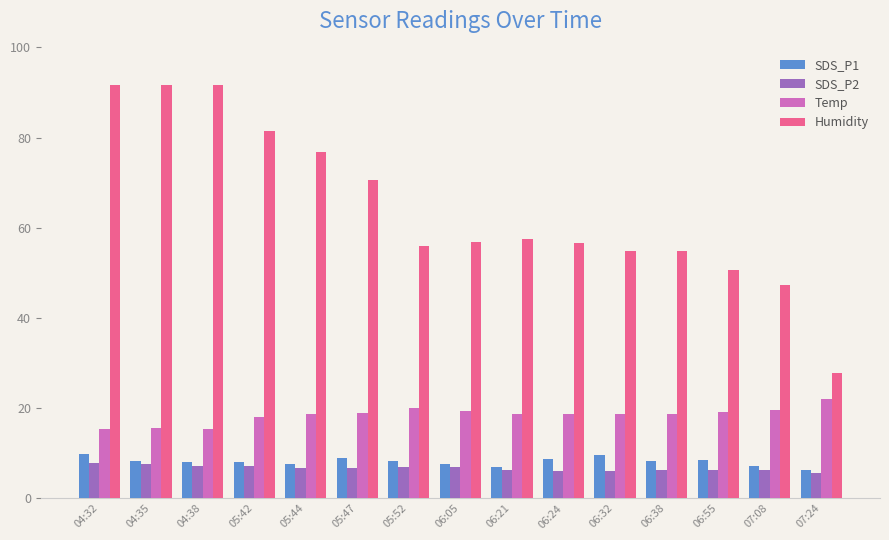

What is the sum of the Temp values at 07:08 and 07:24?

41.7